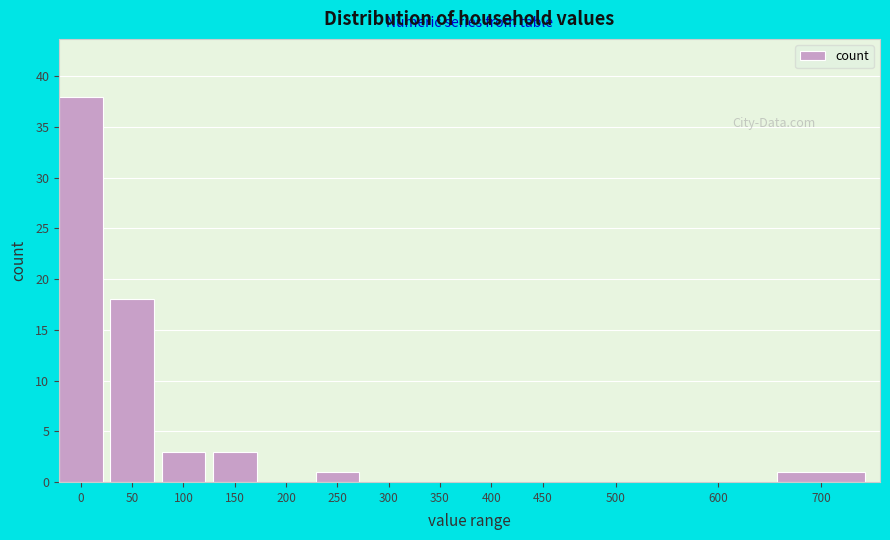

Reading left to right, list all the values displayed in this chart.

0=38	50=18	100=3	150=3	200=0	250=1	300=0	350=0	400=0	450=0	500=0	600=0	700=1